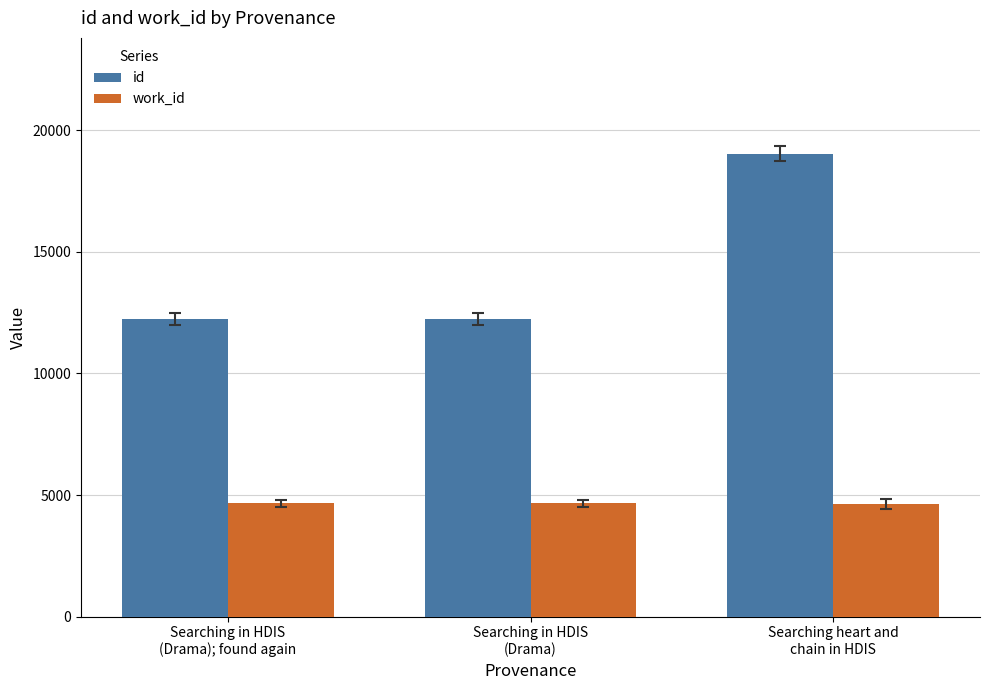

What is the label of the 2nd bar from the left?

Searching in HDIS
(Drama)